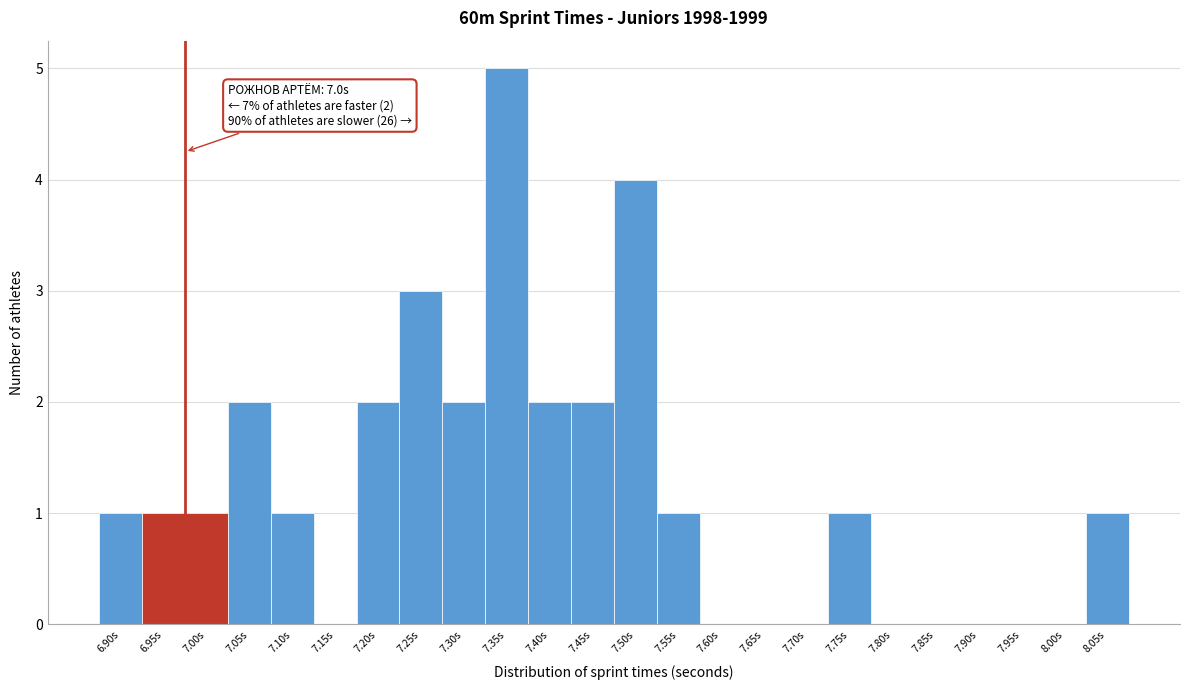

Reading left to right, list all the values displayed in this chart.

6.90s=1	6.95s=1	7.00s=1	7.05s=2	7.10s=1	7.15s=0	7.20s=2	7.25s=3	7.30s=2	7.35s=5	7.40s=2	7.45s=2	7.50s=4	7.55s=1	7.60s=0	7.65s=0	7.70s=0	7.75s=1	7.80s=0	7.85s=0	7.90s=0	7.95s=0	8.00s=0	8.05s=1